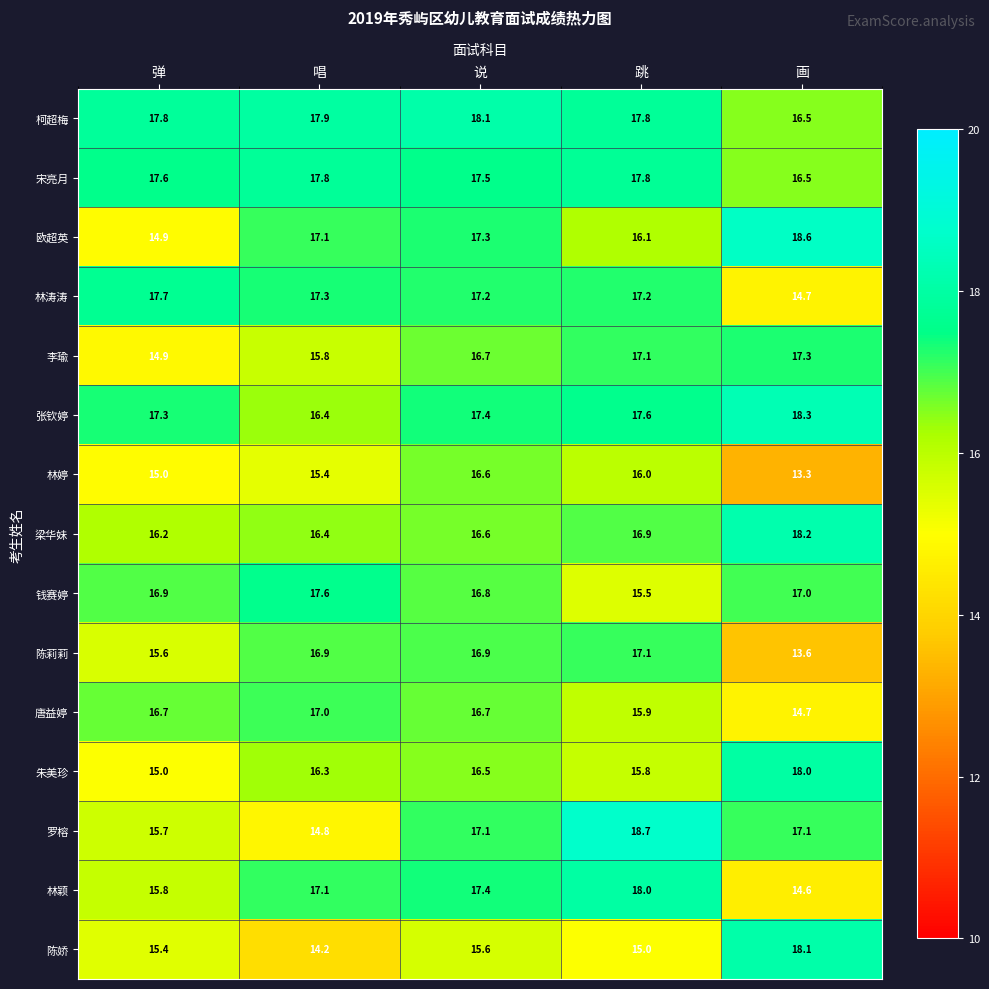

What is the approximate value of 张钦婷 at 弹?

17.3